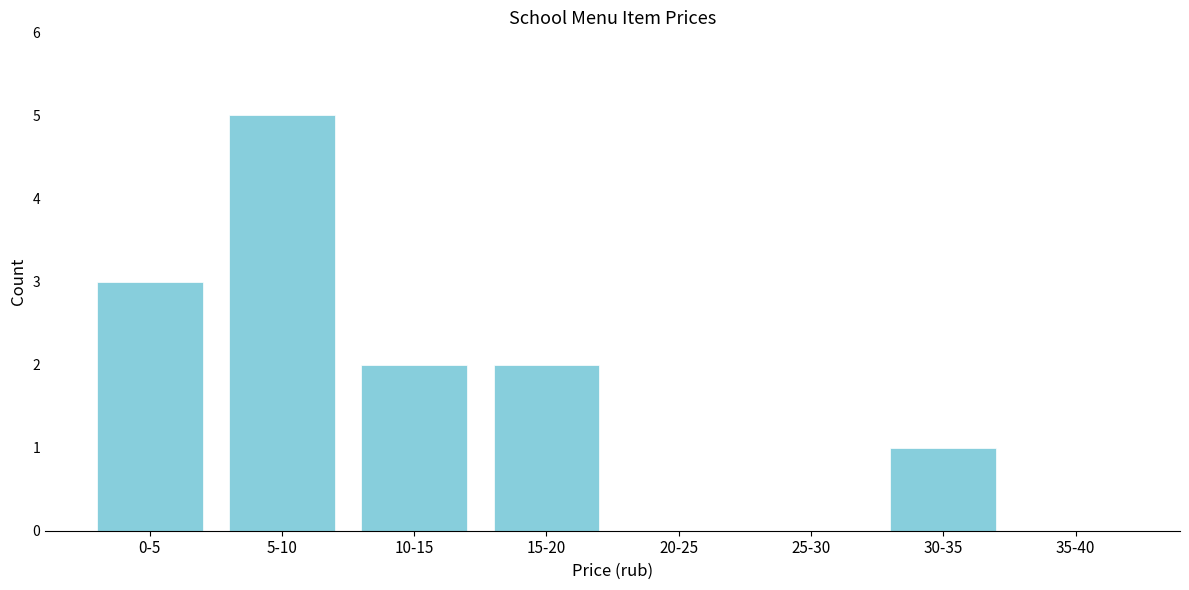

Reading right to left, what are all the values shown in this chart?

35-40=0	30-35=1	25-30=0	20-25=0	15-20=2	10-15=2	5-10=5	0-5=3